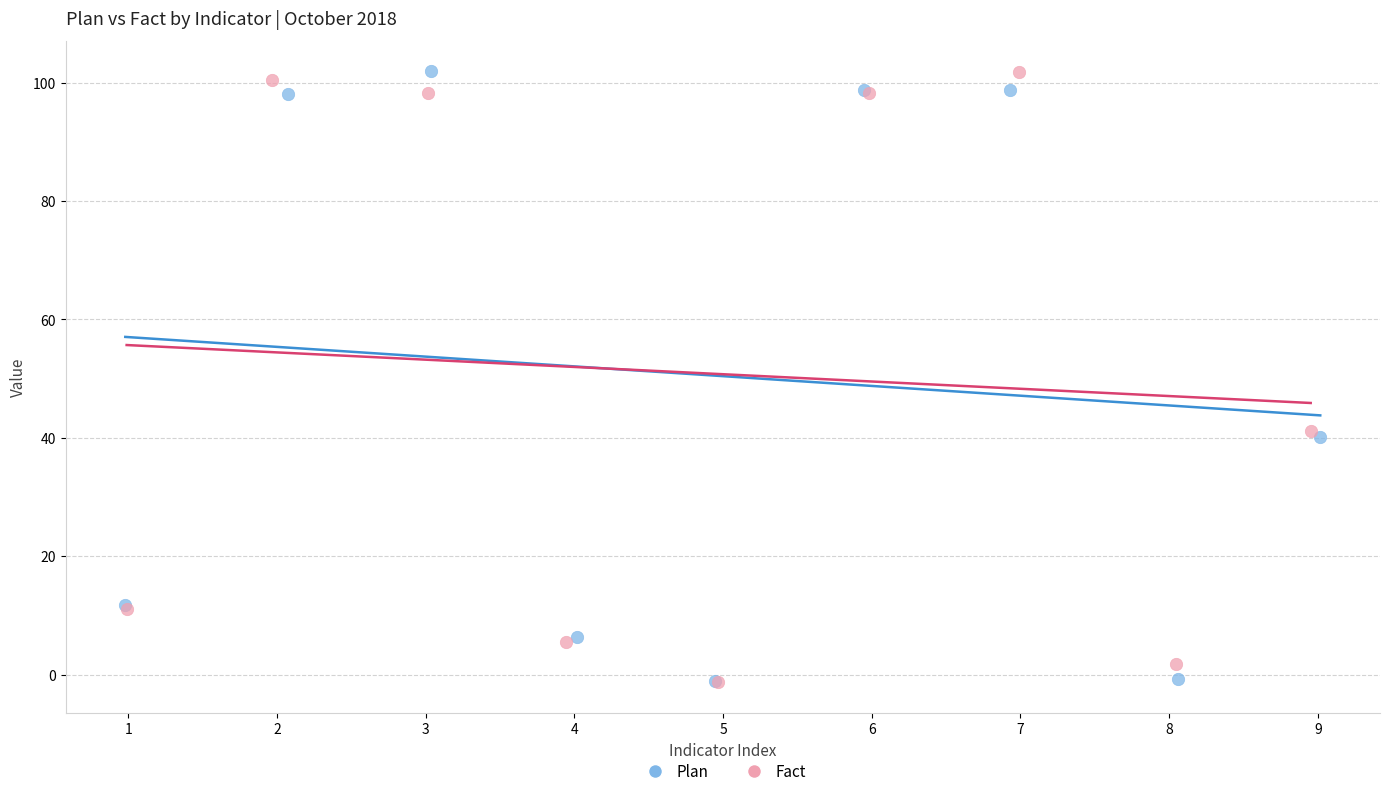

What are all the series names shown in the legend?

Plan, Fact